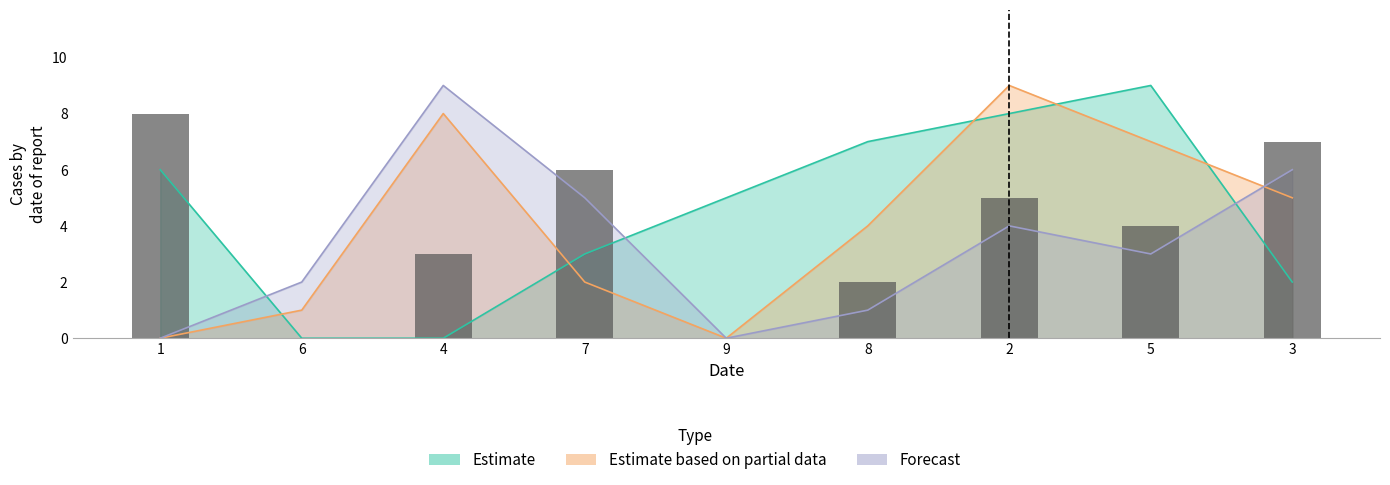

Are the bars grouped side by side (vs. stacked)?

Yes